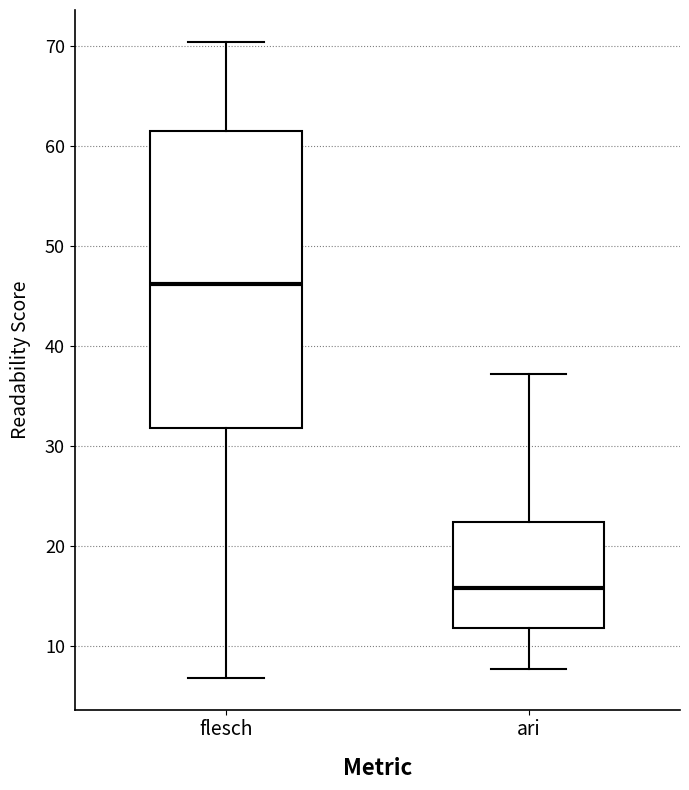

Which box's median line is the highest?

flesch